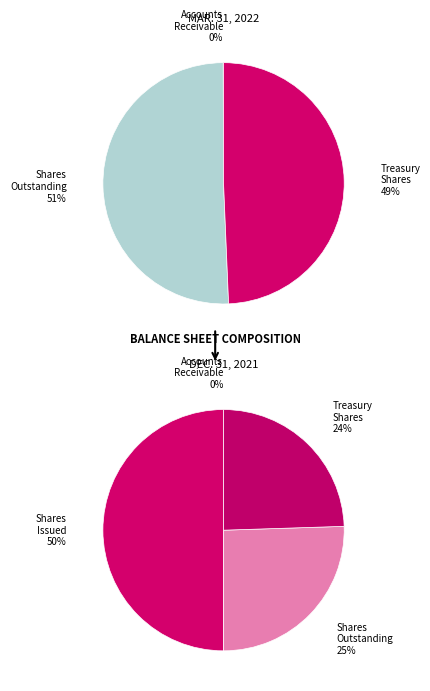

How many slices are in this pie chart?

2